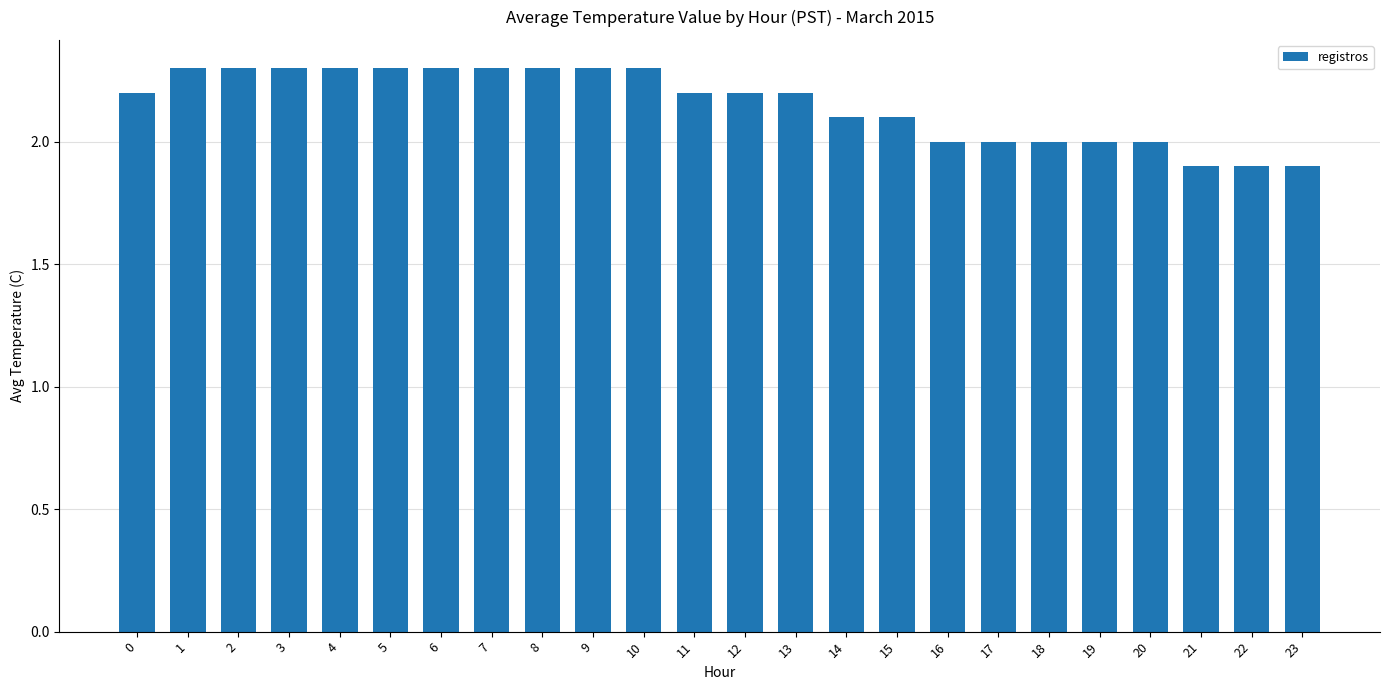

What is the maximum value shown in the chart?

2.3